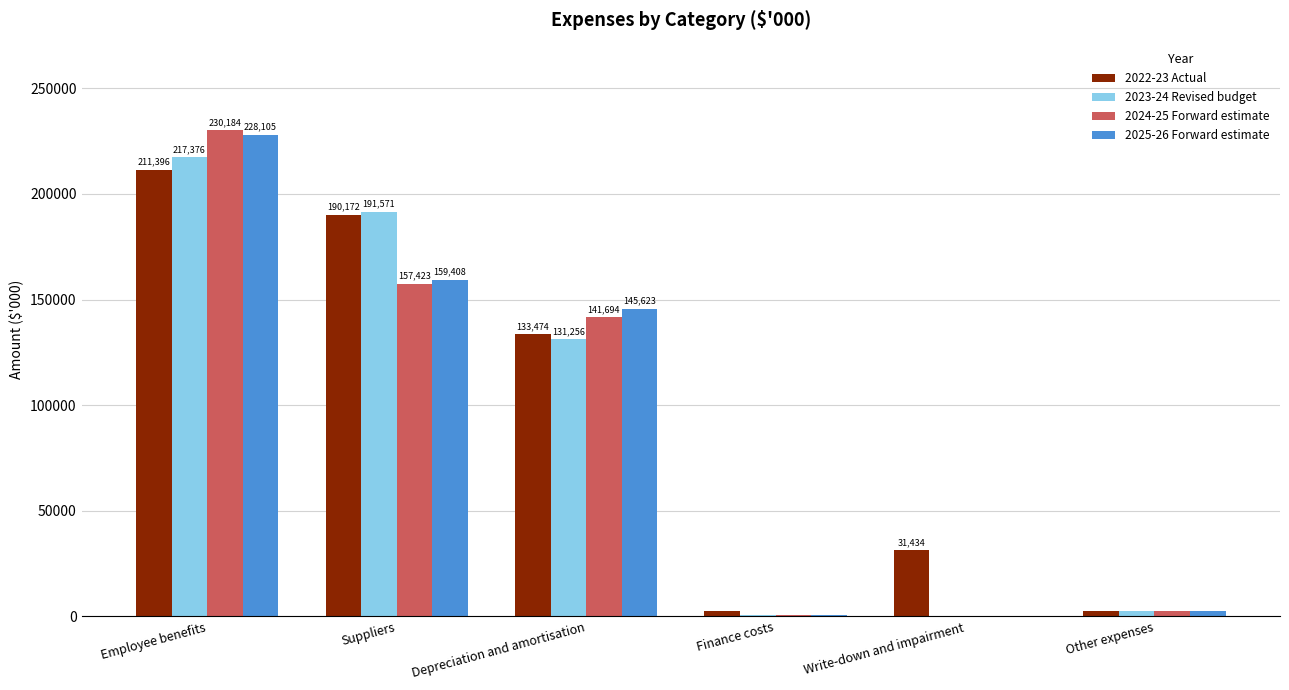

Is the value of 2025-26 Forward estimate at Suppliers greater than the value of 2023-24 Revised budget at Depreciation and amortisation?

Yes